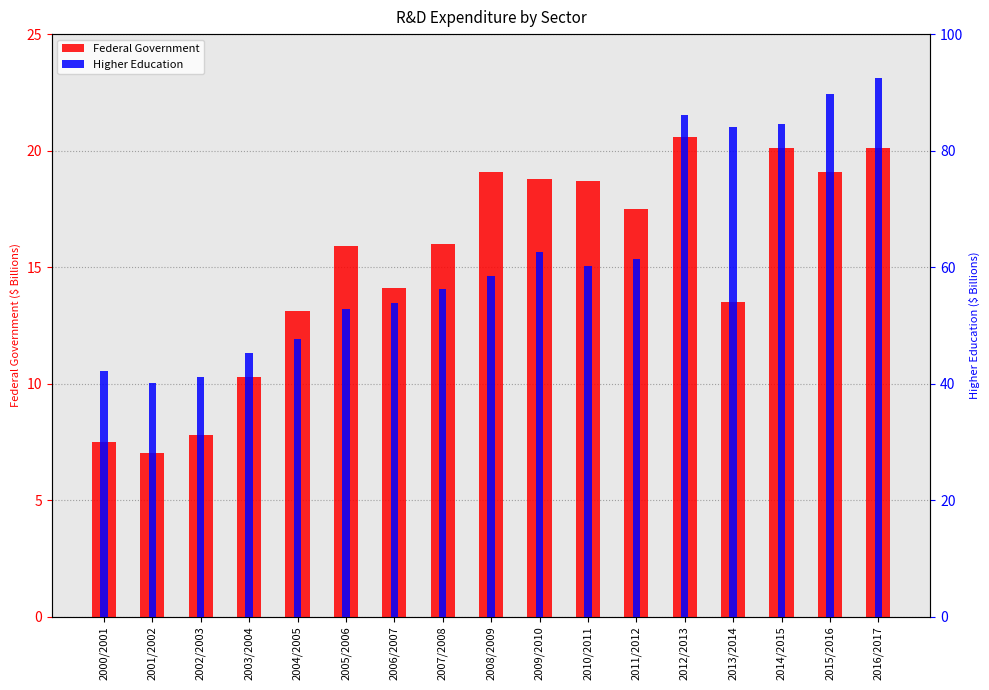

Is the value of Federal Government at 2010/2011 greater than the value of Higher Education at 2004/2005?

No